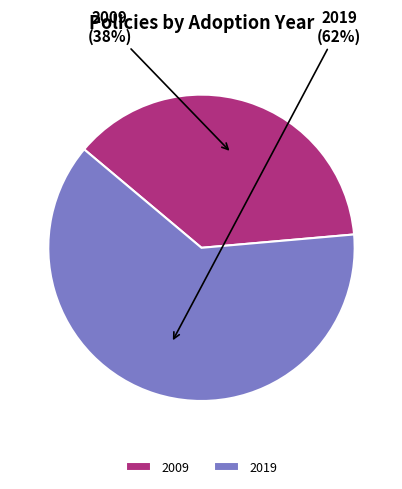

Is there a majority slice in this chart?

Yes